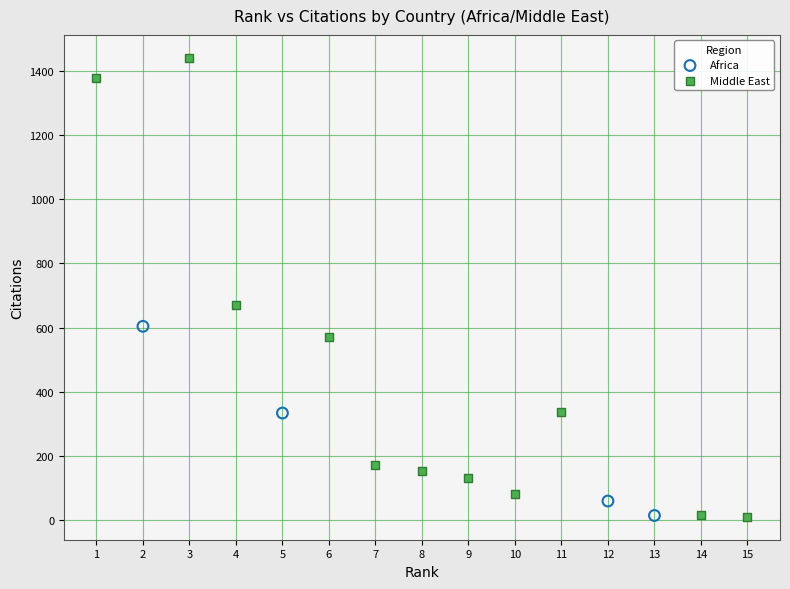

Which series has the widest spread of Y values?

Middle East